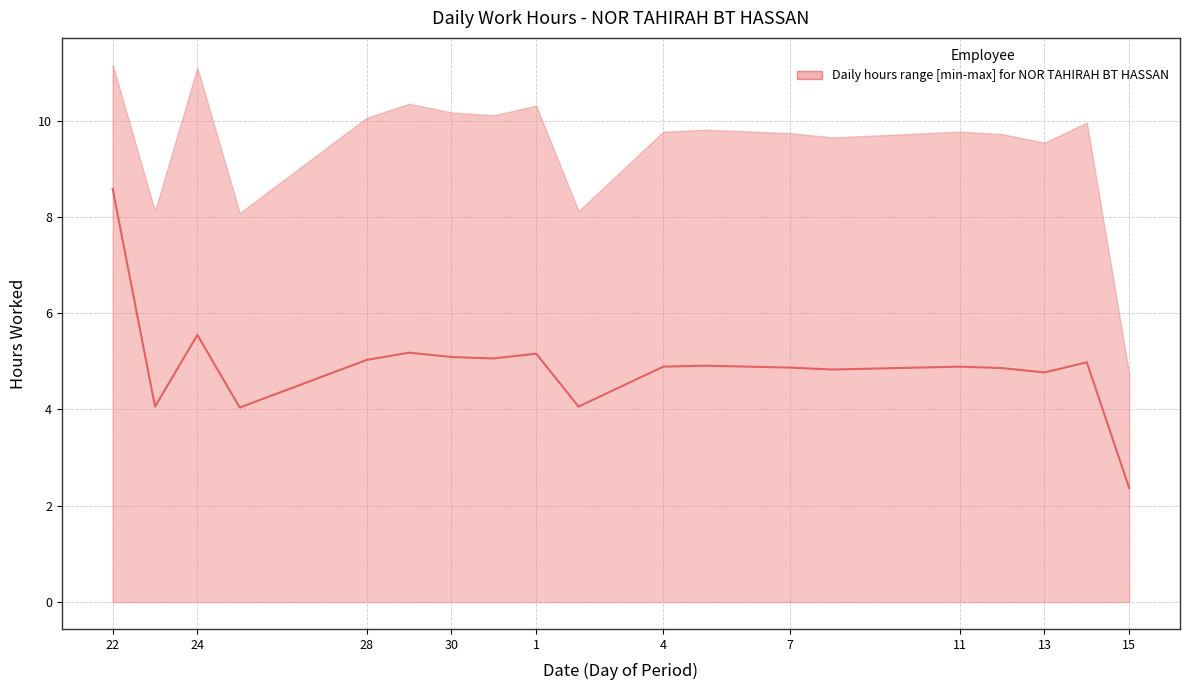

What is the smallest value displayed?

2.4